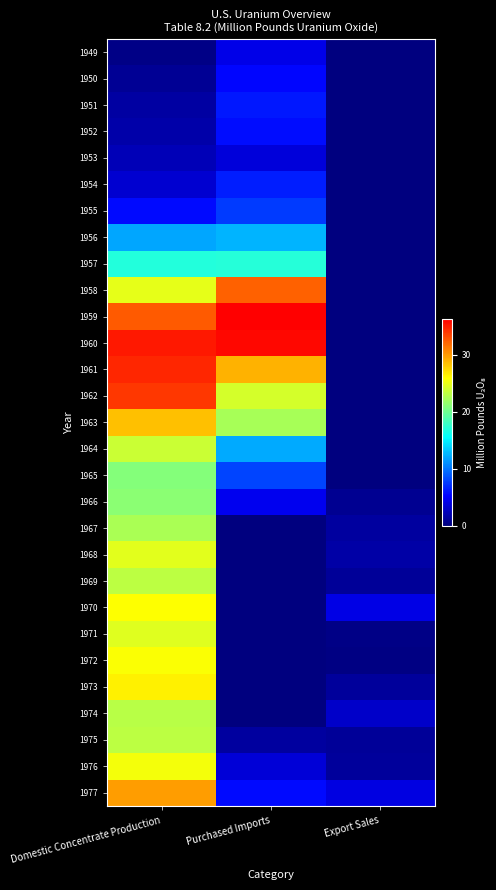

List the series in order of their peak value, lowest first.

1953, 1949, 1950, 1952, 1951, 1954, 1955, 1956, 1957, 1965, 1966, 1967, 1974, 1975, 1969, 1964, 1971, 1968, 1976, 1972, 1970, 1973, 1963, 1977, 1958, 1962, 1961, 1960, 1959